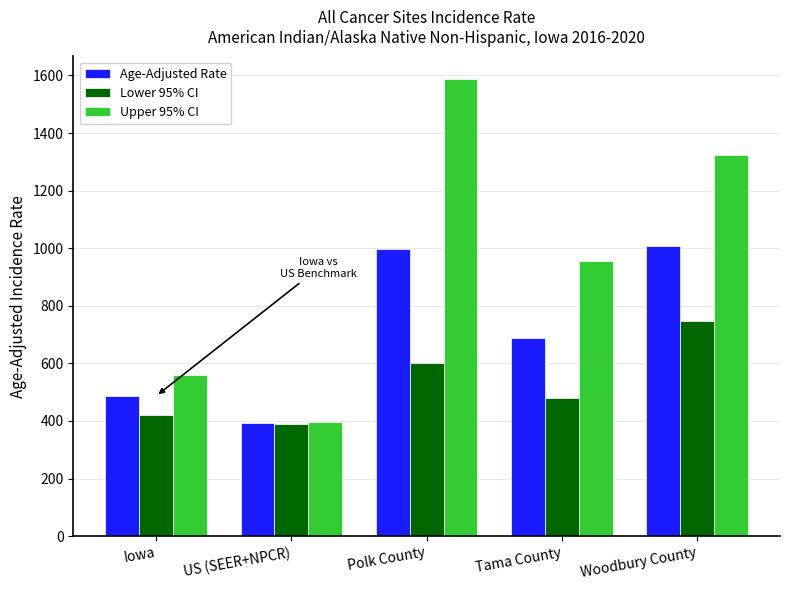

Which series has the largest total across all categories?

Upper 95% CI